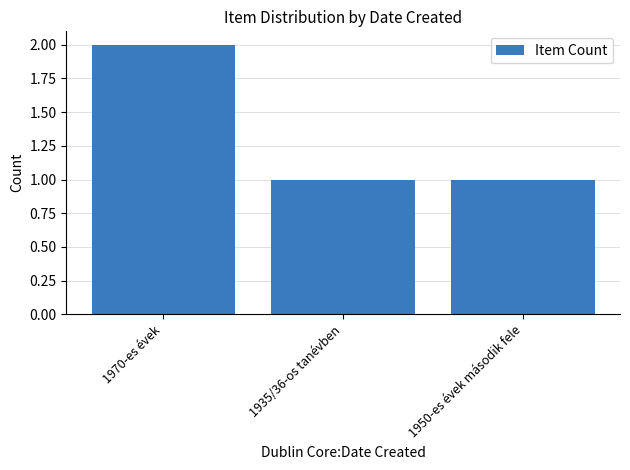

What position from the left is 1970-es évek?

1